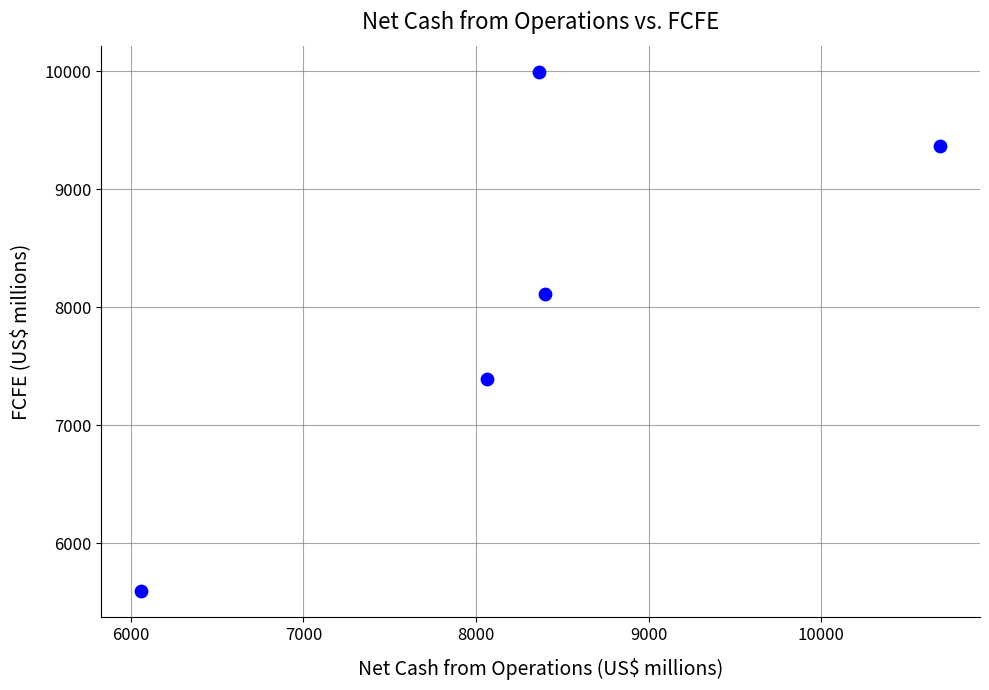

What is the average X value?

8315